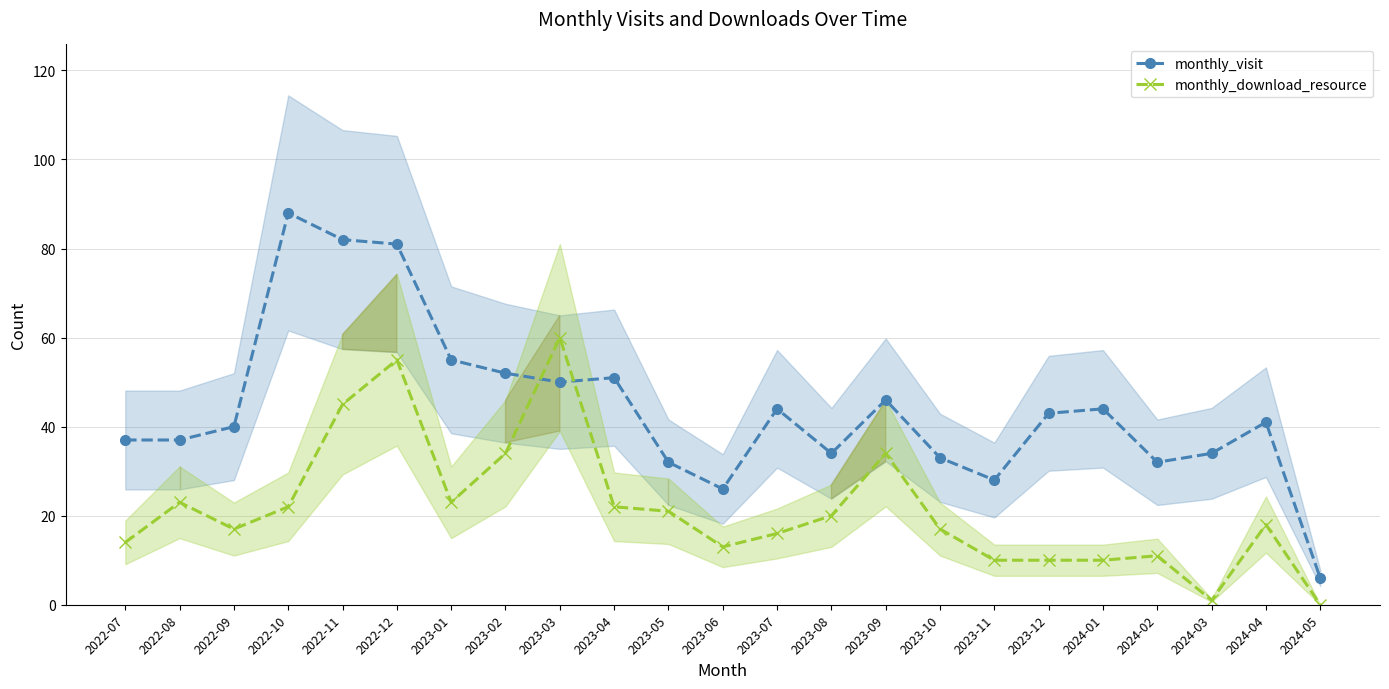

At which label is monthly_visit closest to 47?

2023-09